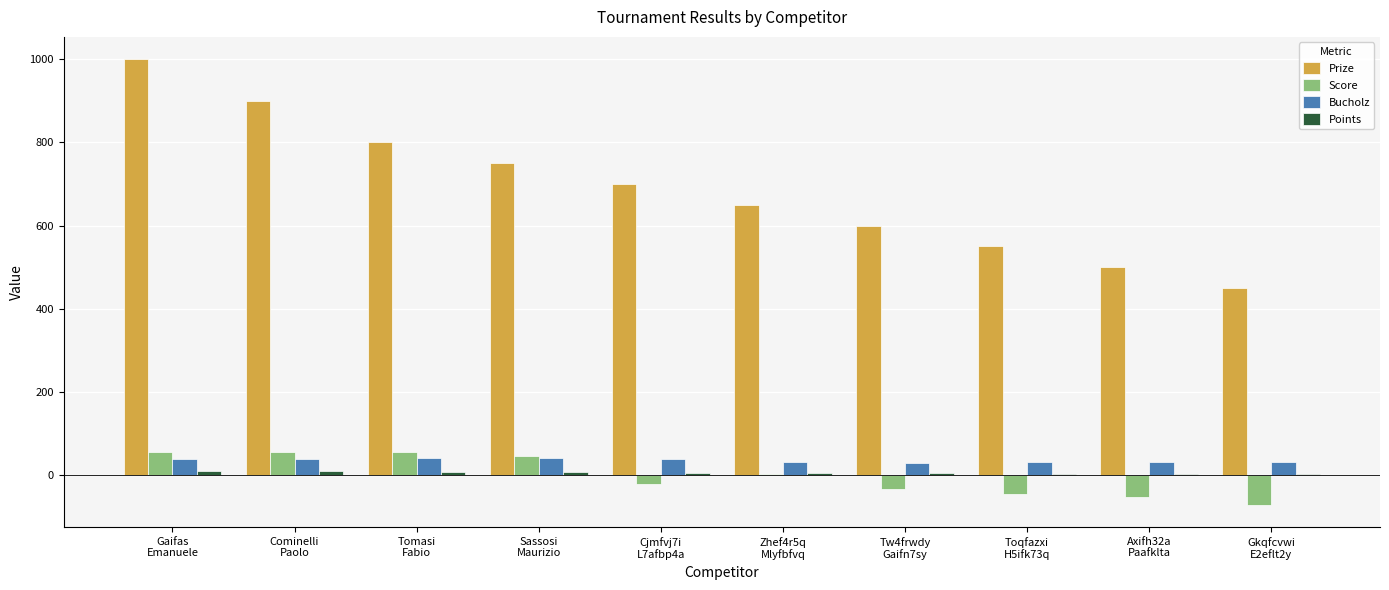

What is the highest value of the Score series?

57